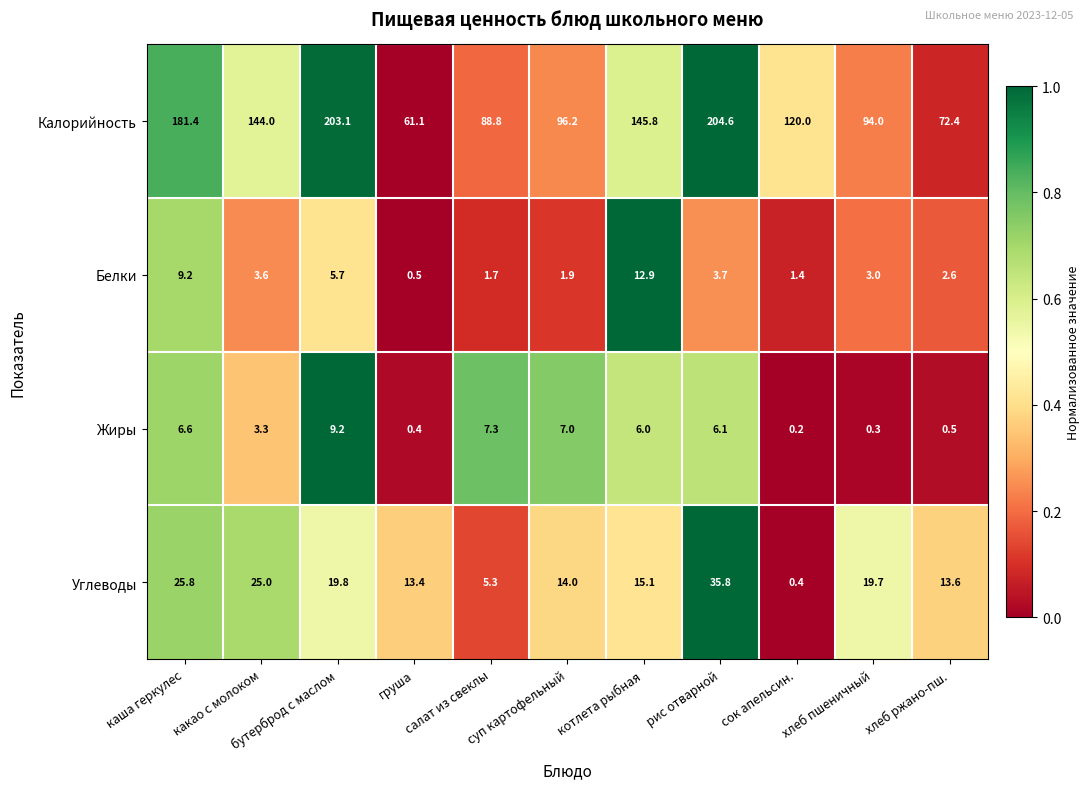

At котлета рыбная, list the series in order from smallest to largest.

Жиры, Белки, Углеводы, Калорийность